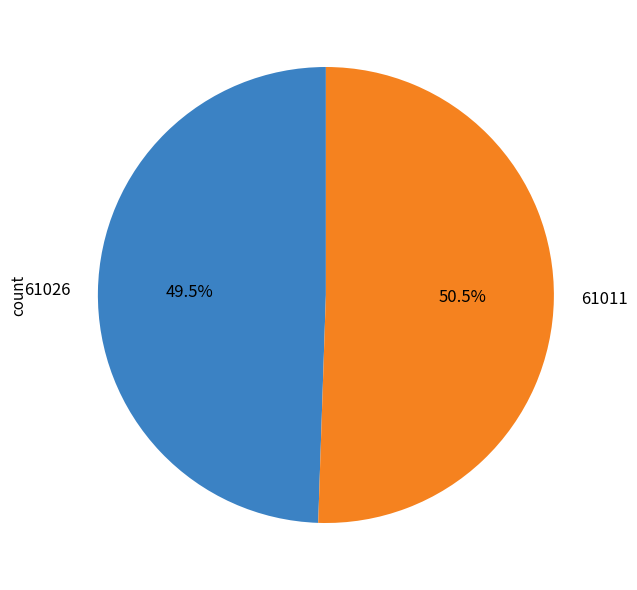

To the nearest percent, what is the combined percentage of 61011 and 61026?

100%